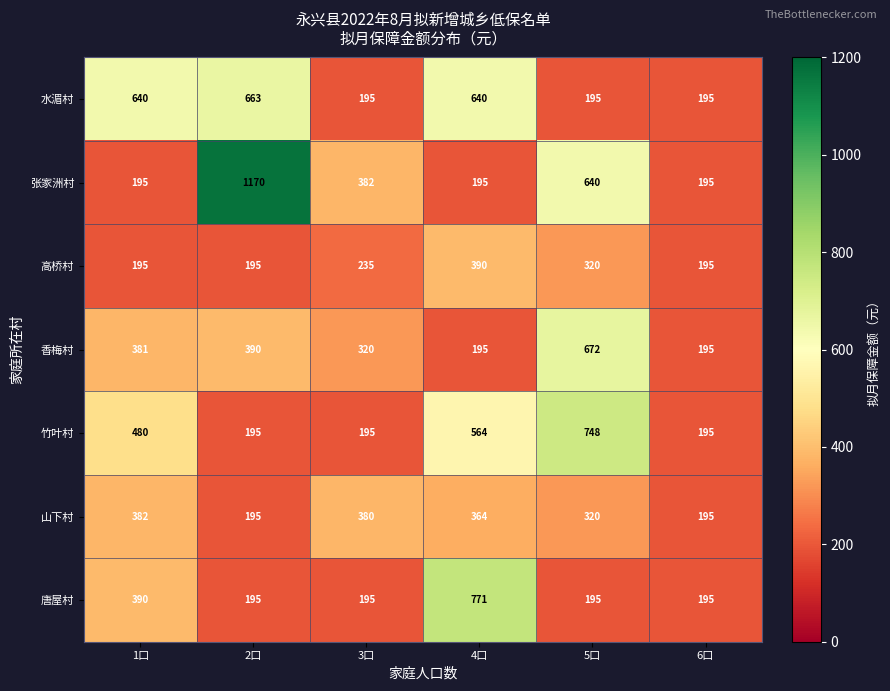

At which category is the sum across all series the highest?

4口